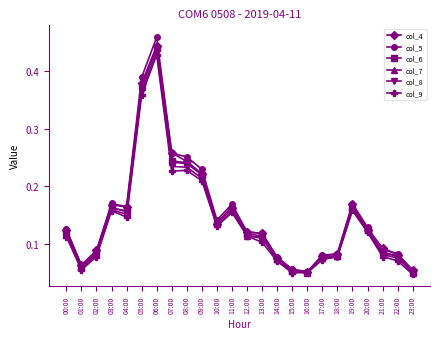

At how many categories does at least one series exceed 0?

24